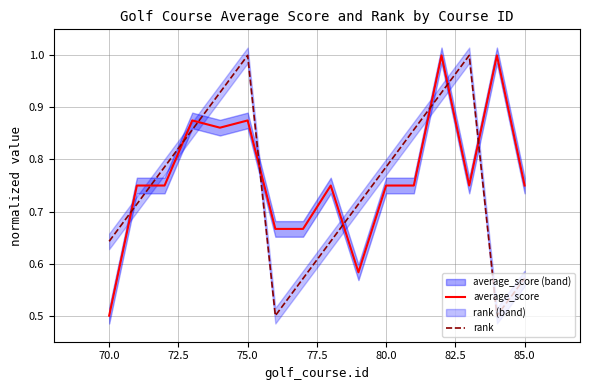

The average_score series shows 1.5 at 75.0. True or false?

False